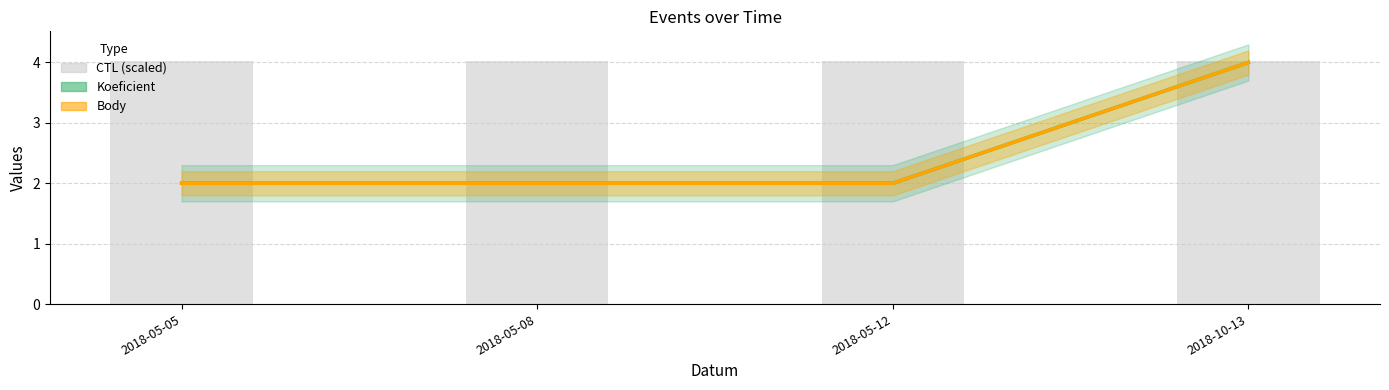

Where is Koeficient nearest to the value 3?

2018-05-05